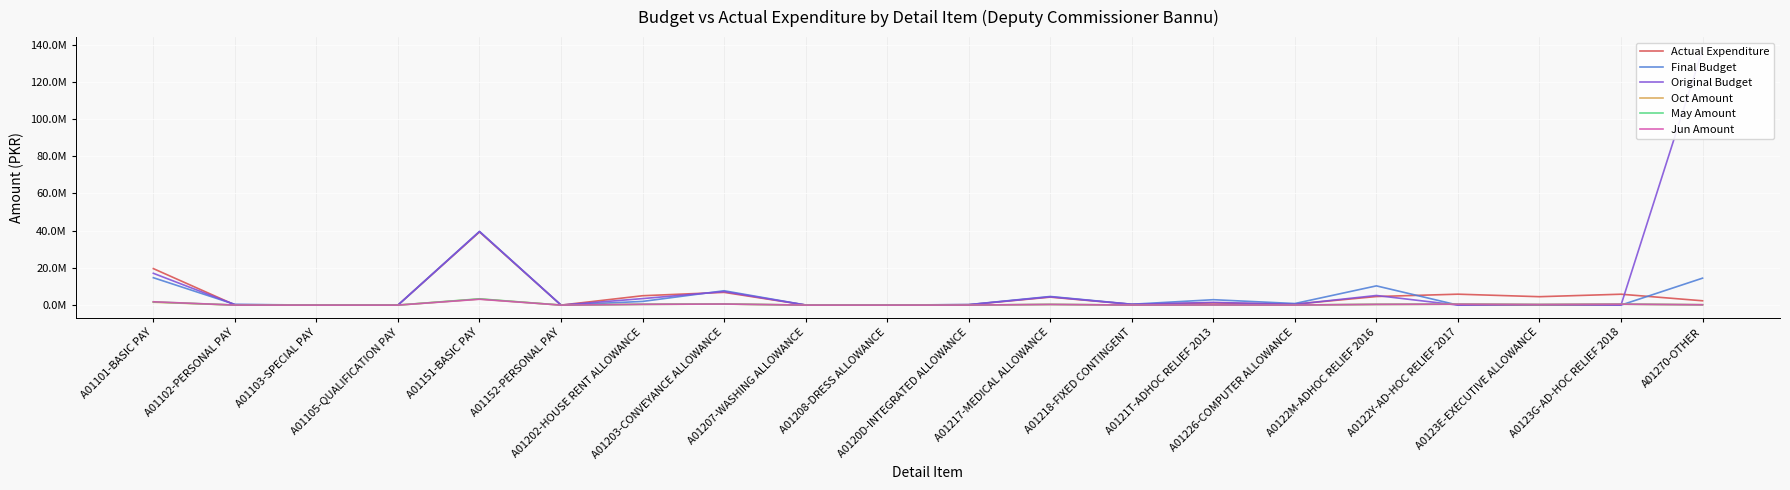

What is the difference between the Oct Amount values at A01151-BASIC PAY and A0122M-ADHOC RELIEF 2016?

2875681